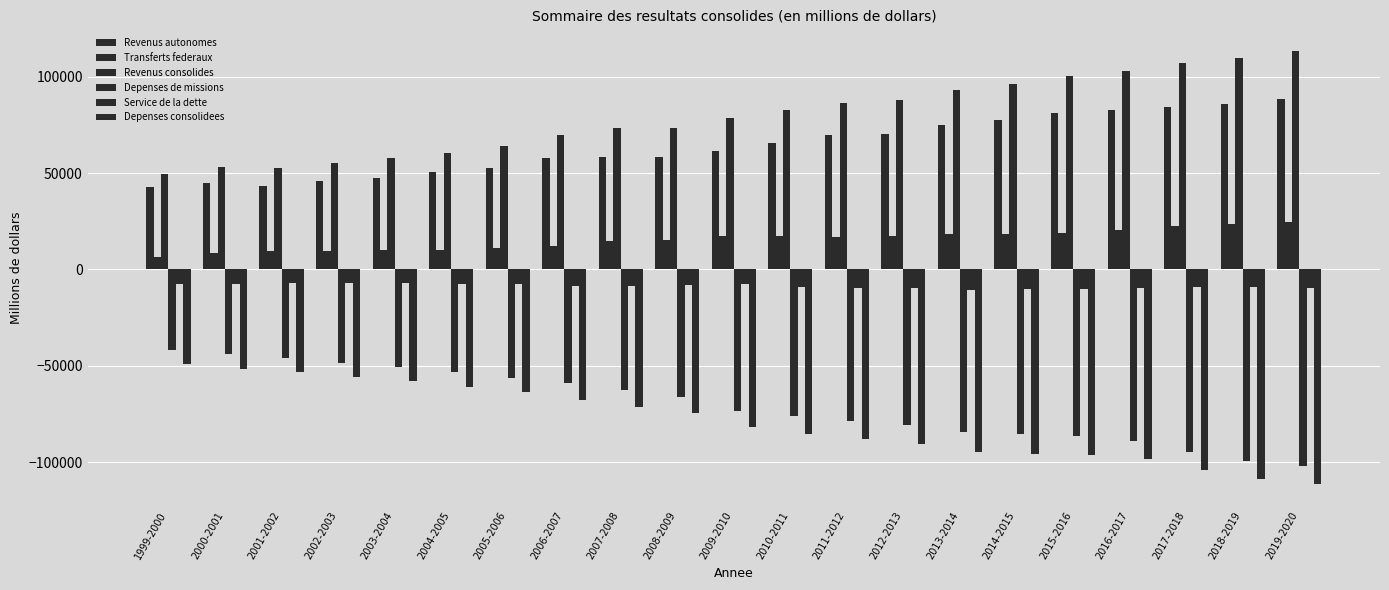

At how many categories does at least one series exceed 83672?

9